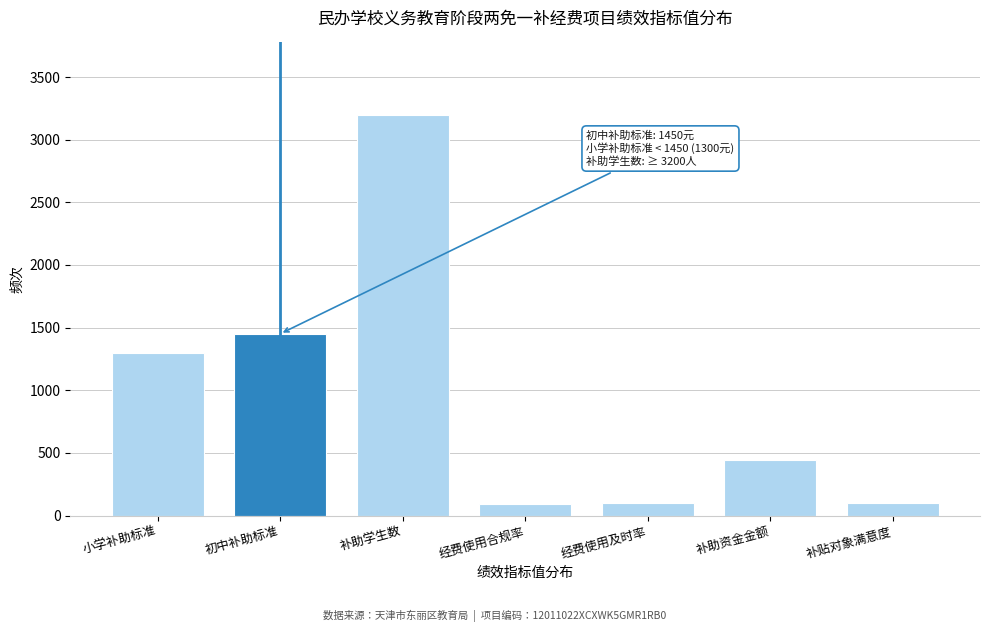

What is the minimum value shown in the chart?

95.0